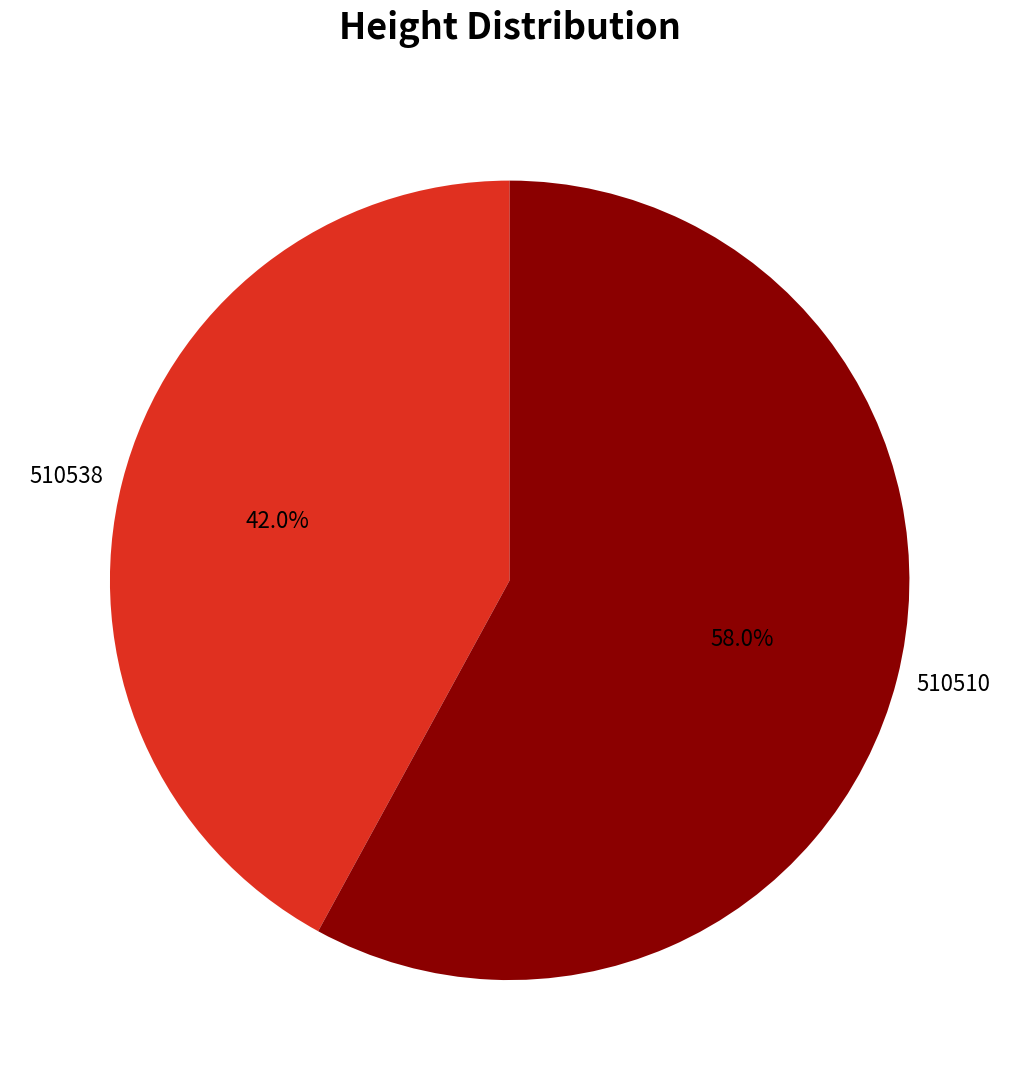

Between 510510 and 510538, which is larger?

510510